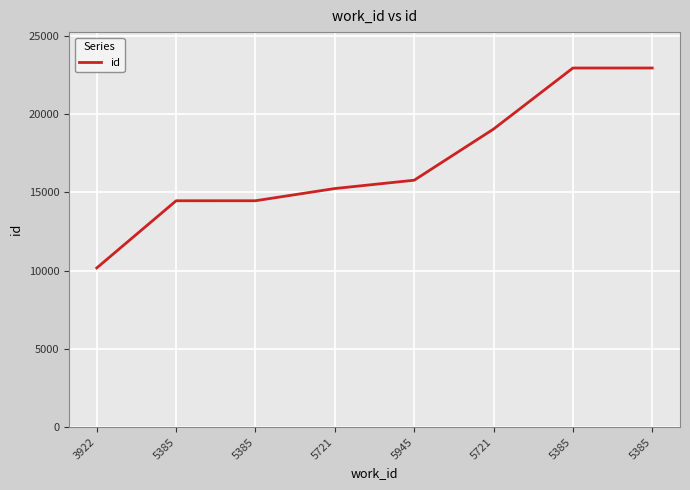

At which category does the chart reach its minimum across all series?

3922